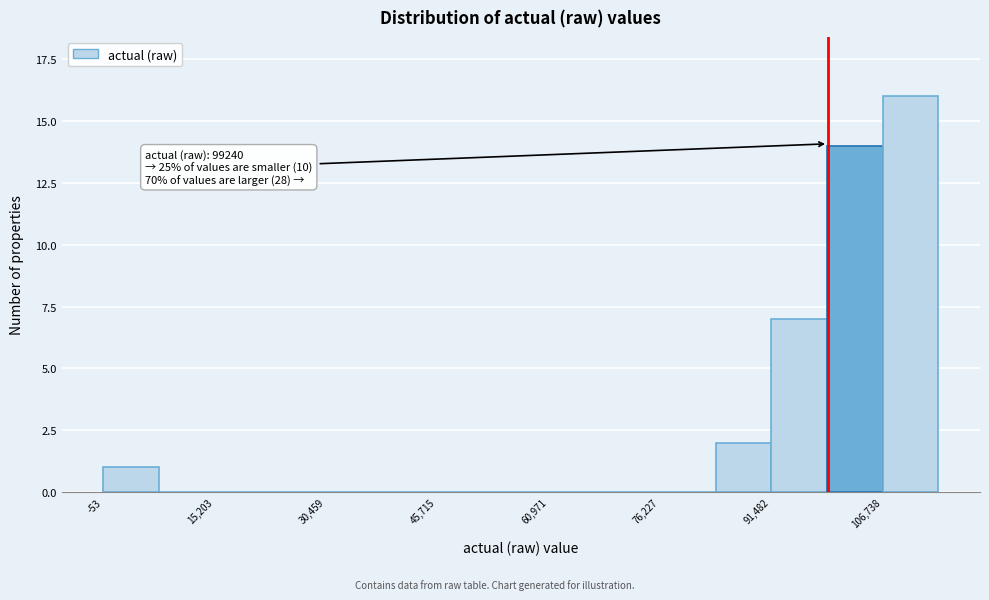

Around what value on the x-axis is the tallest bar? Give the approximate position of its centre, as read against the axis.

110000